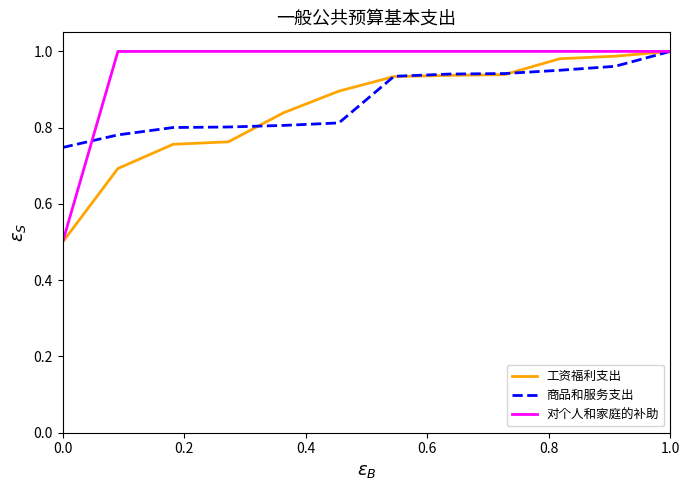

What is the smallest value displayed?

0.5